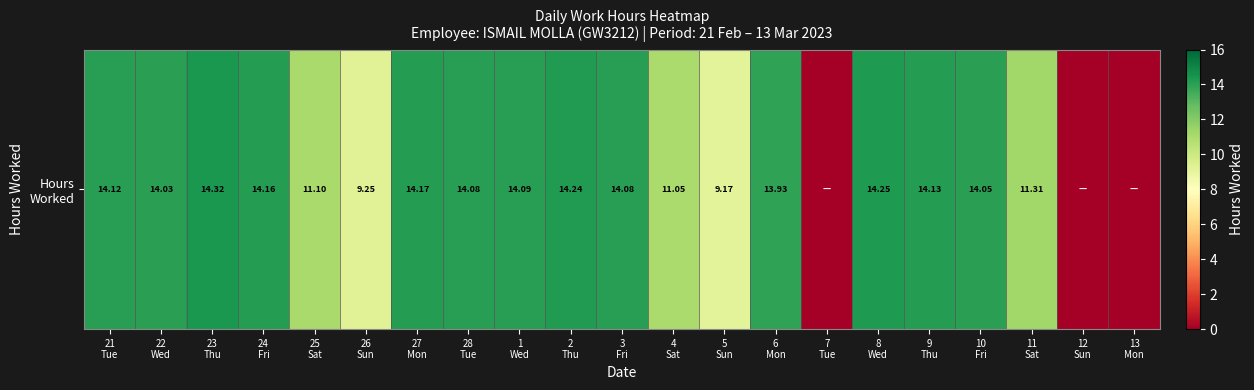

List the labels in order of value, largest first.

23
Thu, 8
Wed, 2
Thu, 27
Mon, 24
Fri, 9
Thu, 21
Tue, 1
Wed, 28
Tue, 3
Fri, 10
Fri, 22
Wed, 6
Mon, 11
Sat, 25
Sat, 4
Sat, 26
Sun, 5
Sun, 7
Tue, 12
Sun, 13
Mon